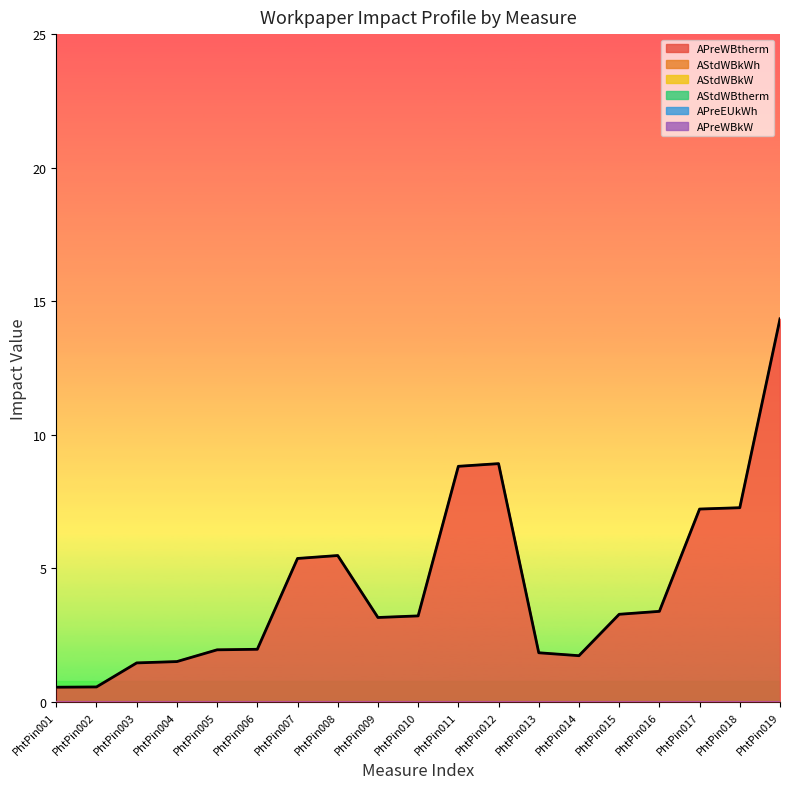

How many distinct data groups are displayed?

6